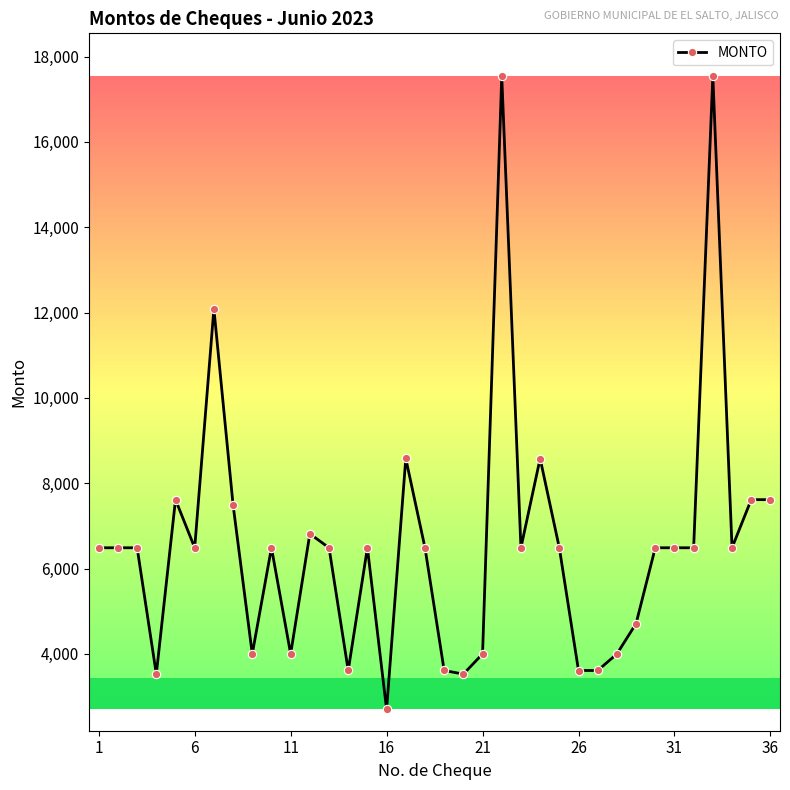

How many distinct data groups are displayed?

1